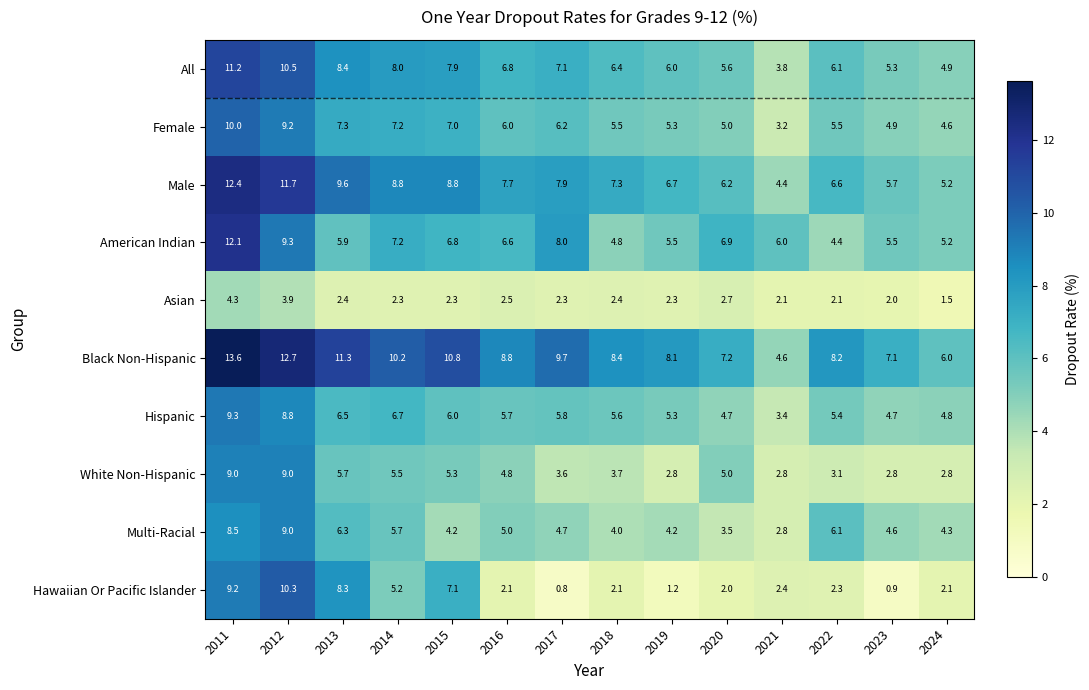

At how many categories does at least one series exceed 1?

14